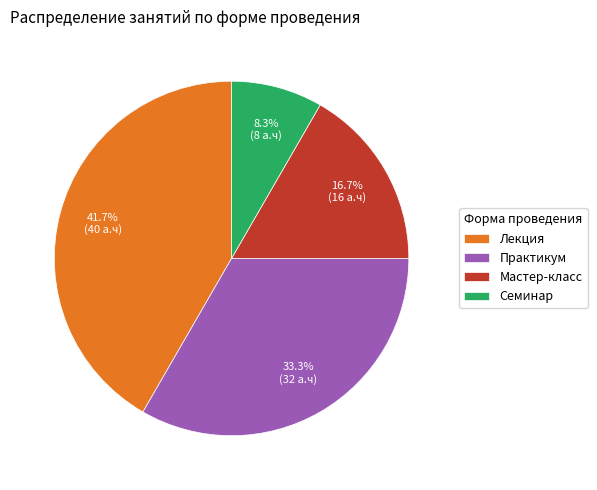

Rank the categories by value from lowest to highest.

Семинар, Мастер-класс, Практикум, Лекция